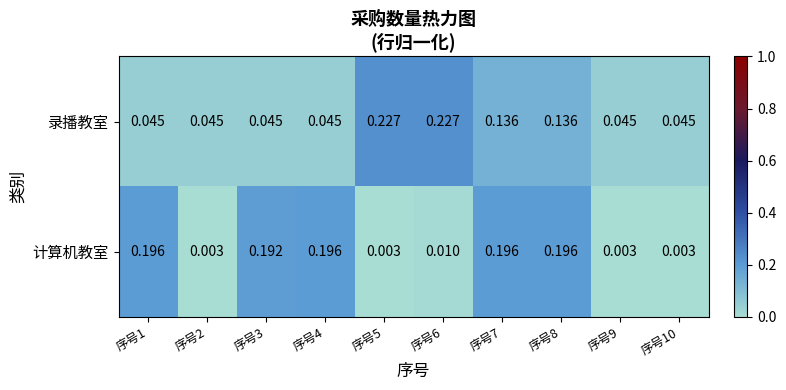

Which series has the largest total across all categories?

计算机教室